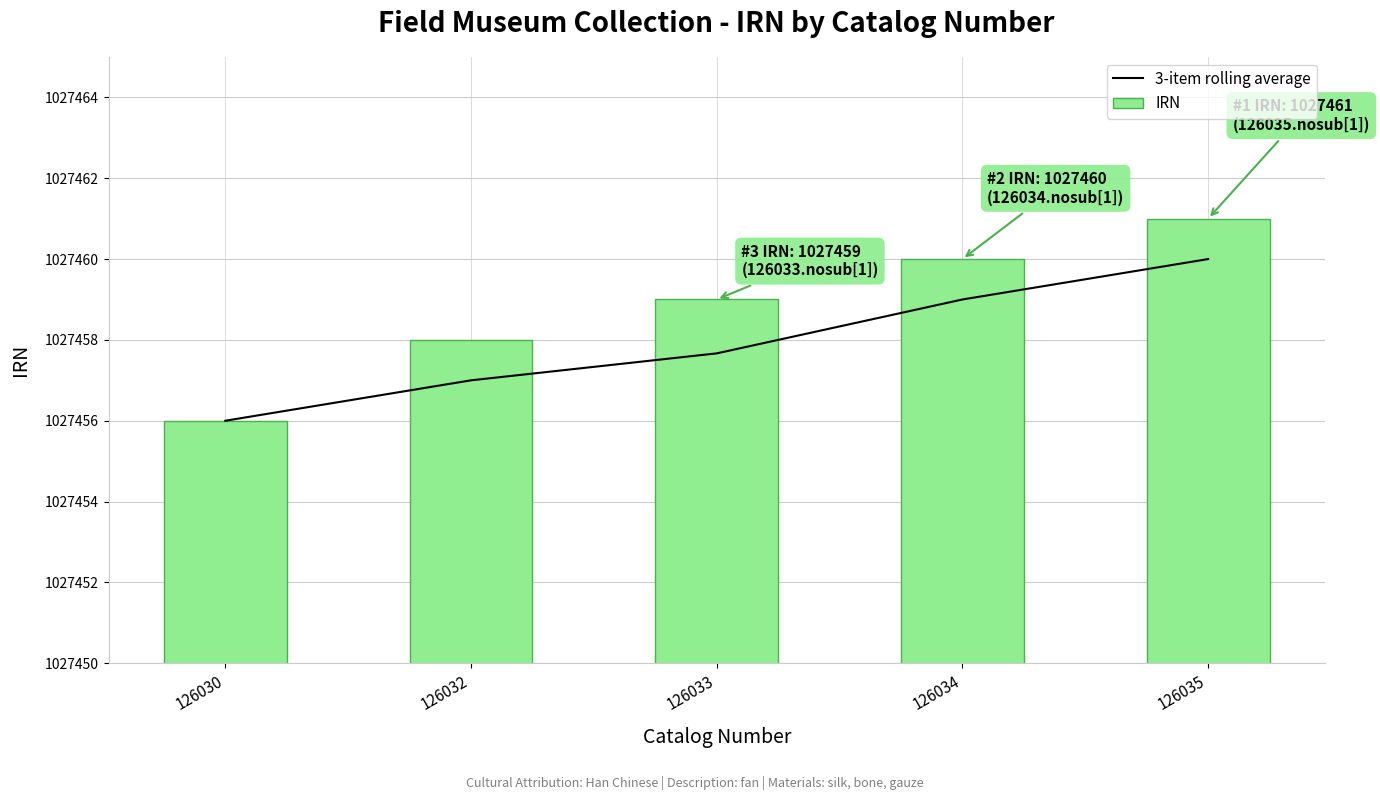

What is the approximate value of IRN at 126033?

1027459